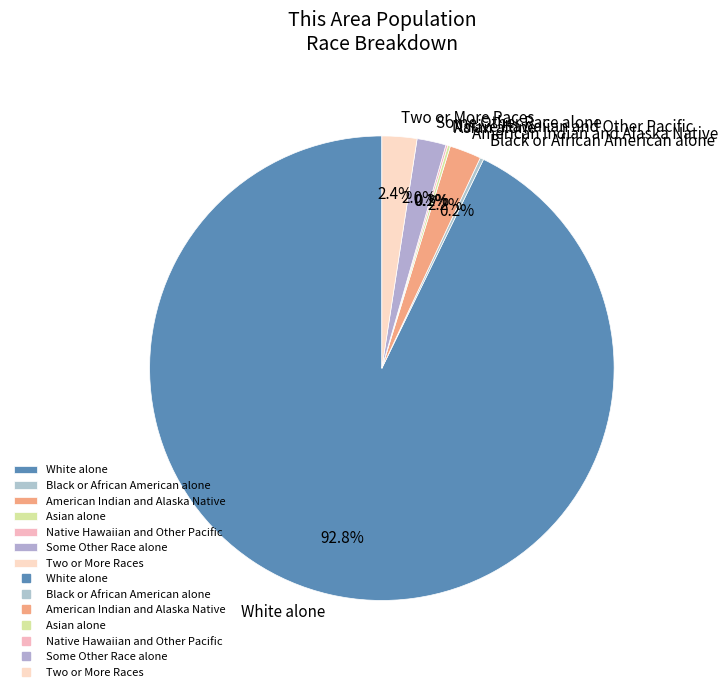

Is White alone the majority of the pie?

Yes